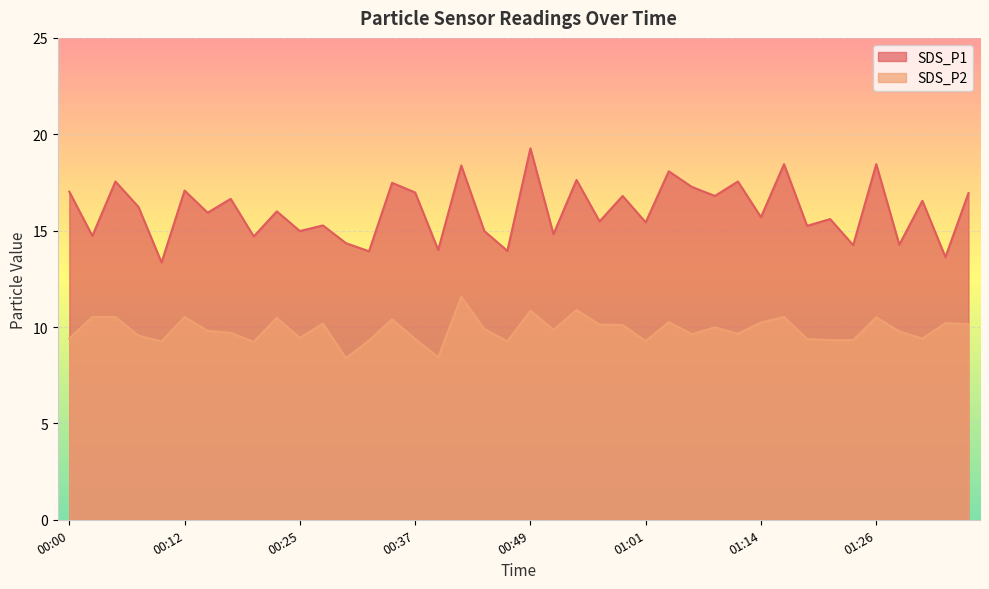

What are all the series names shown in the legend?

SDS_P1, SDS_P2